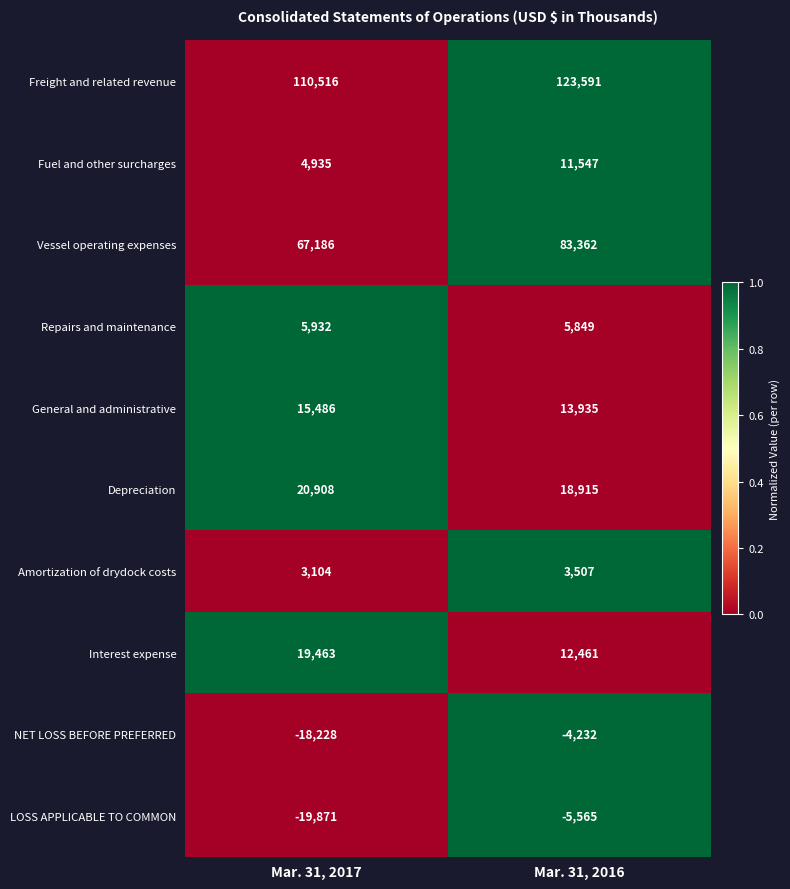

What is the sum of the Depreciation values at Mar. 31, 2017 and Mar. 31, 2016?

39823